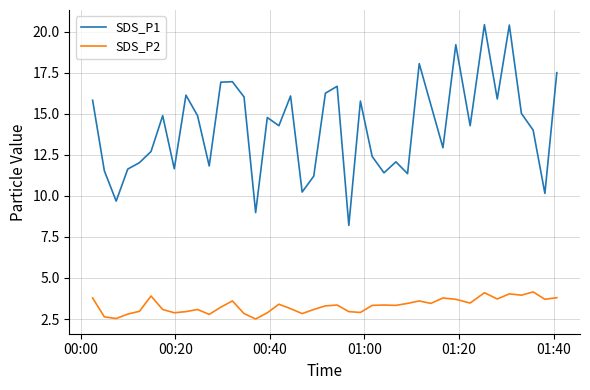

True or false: SDS_P2 and SDS_P1 cross at least once.

False